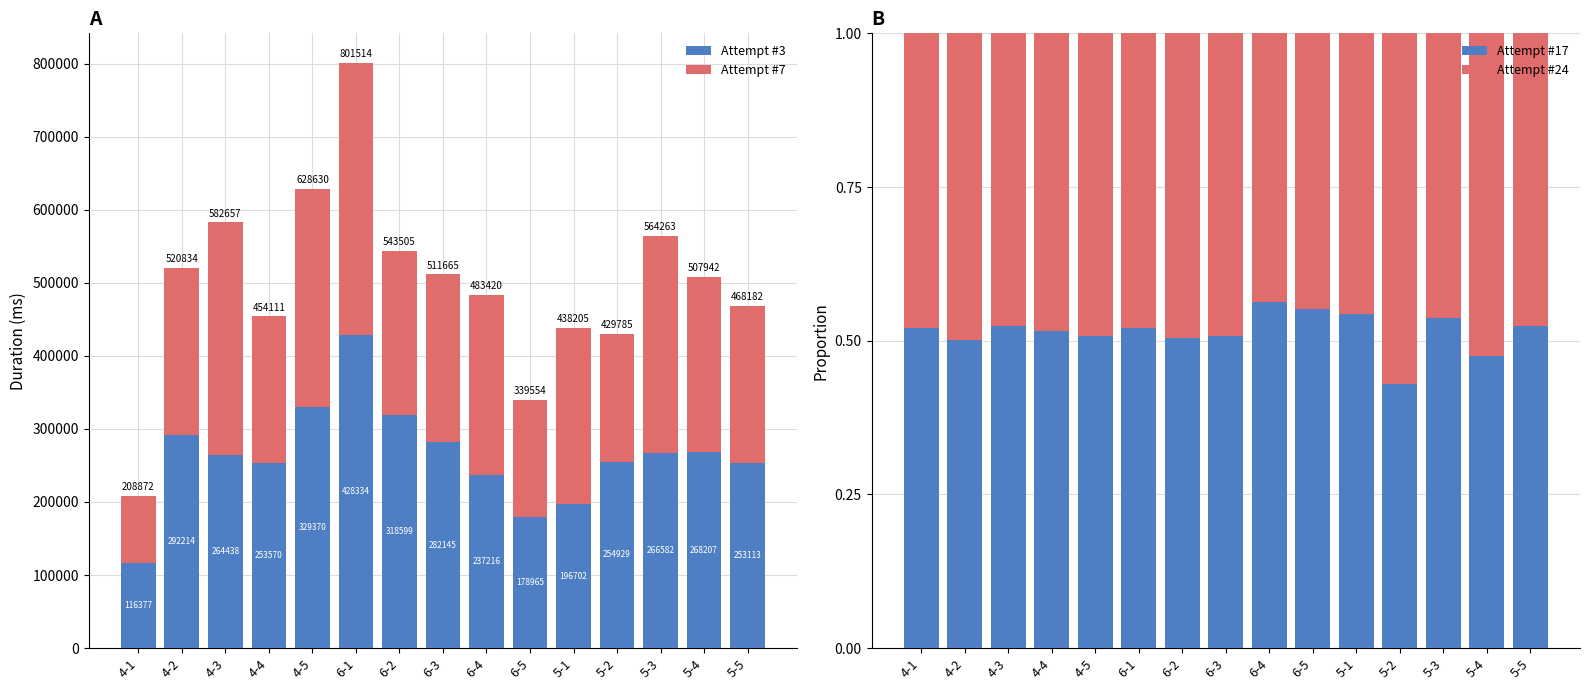

Between 4-2 and 5-2, which is larger?

4-2